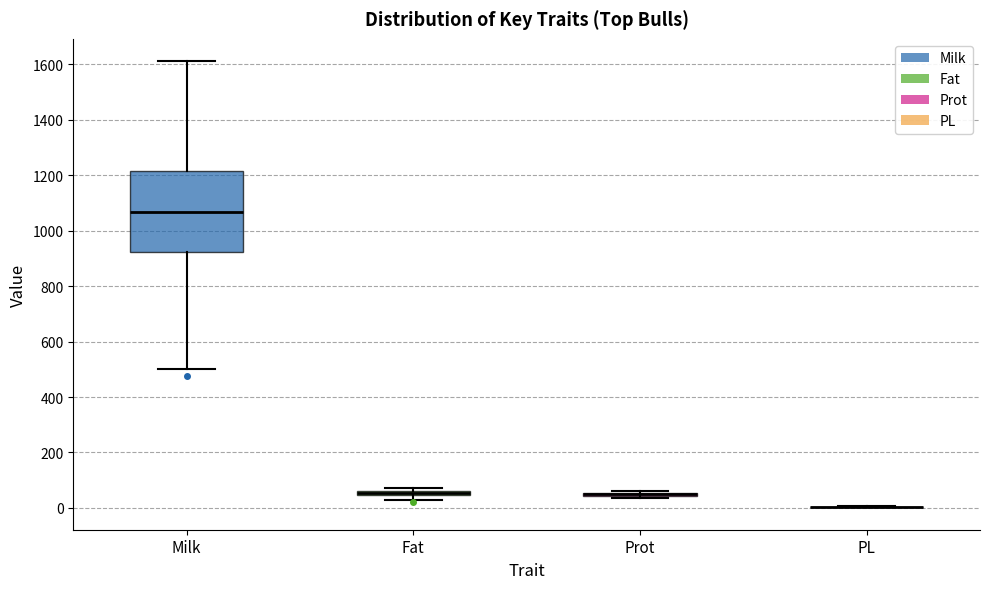

Which box is the tallest, from its lower edge to its upper edge?

Milk